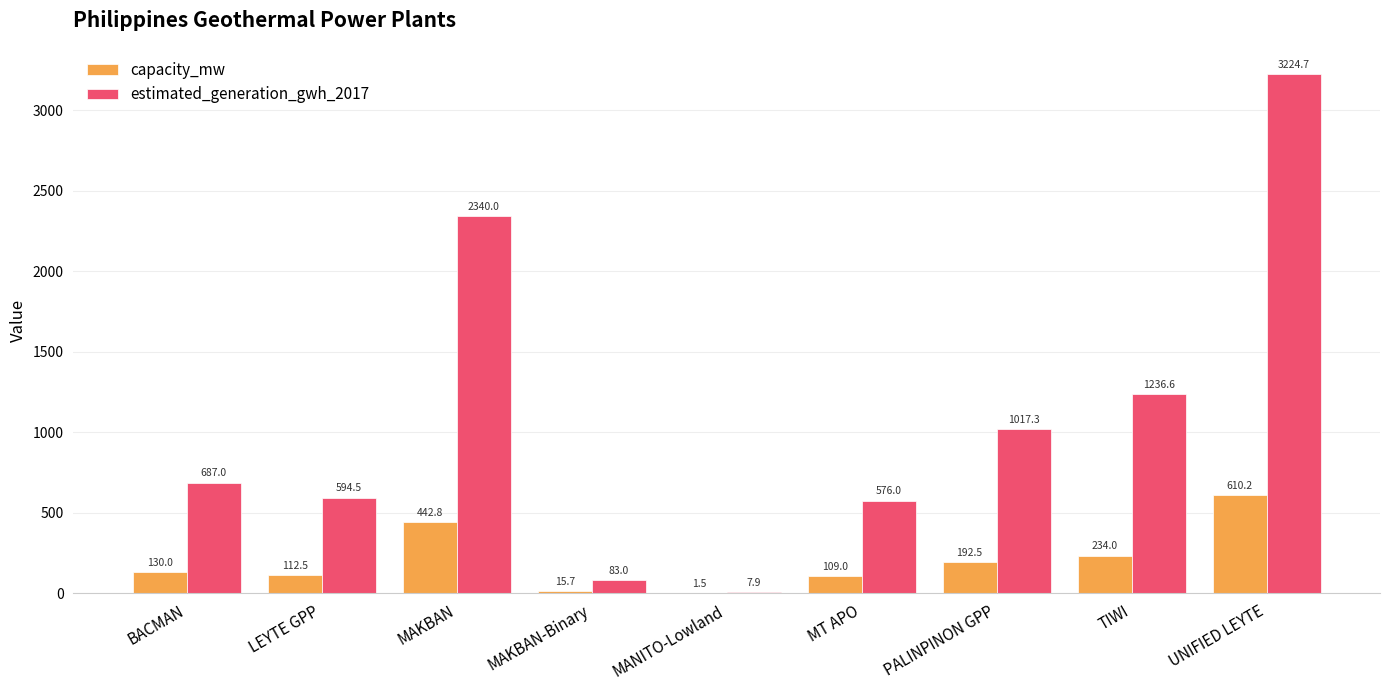

What is the greatest value displayed?

3224.7